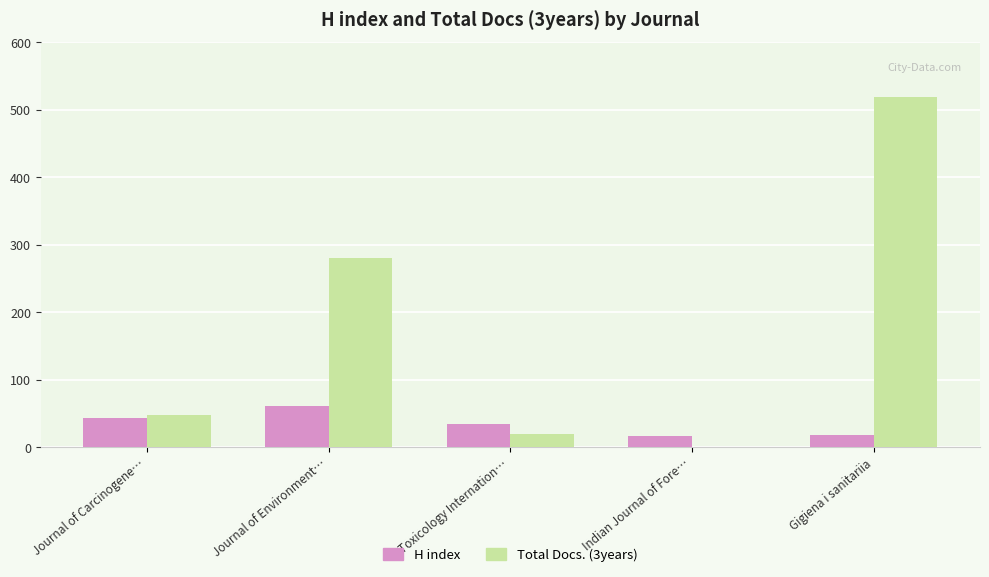

The value of Total Docs. (3years) at Indian Journal of Fore… is 0. True or false?

True